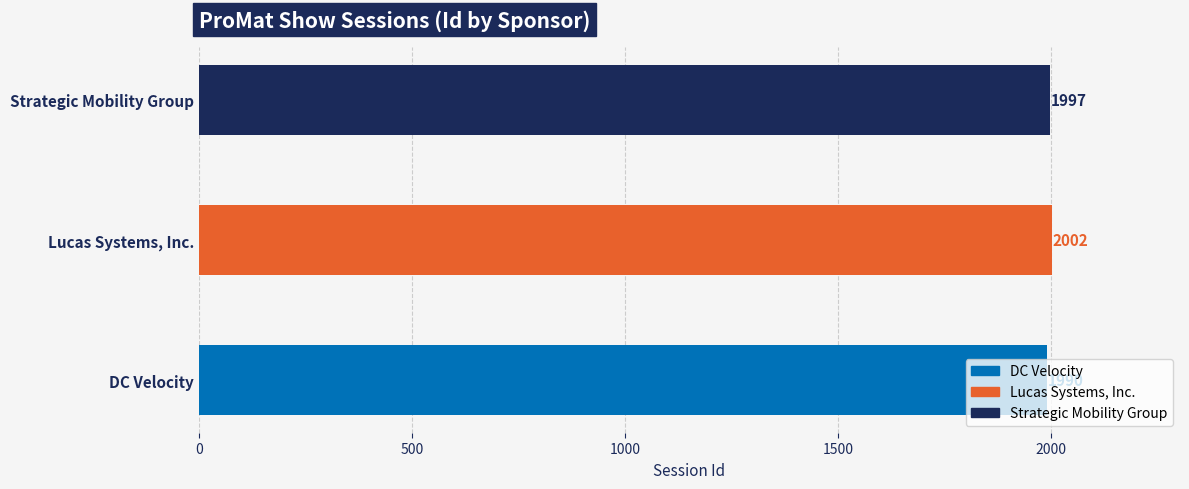

What is the value of the 2nd bar from the left?

2002